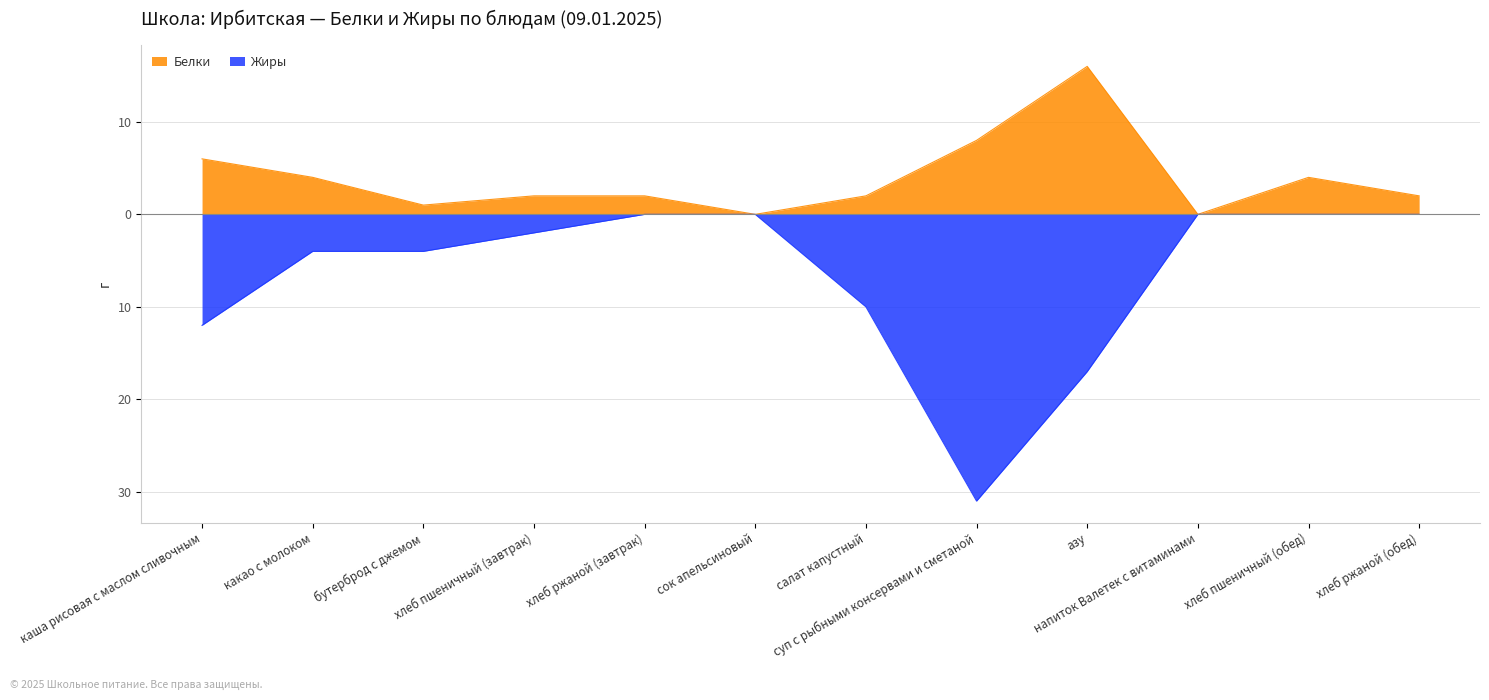

How many interior local valleys does the Белки series have?

3